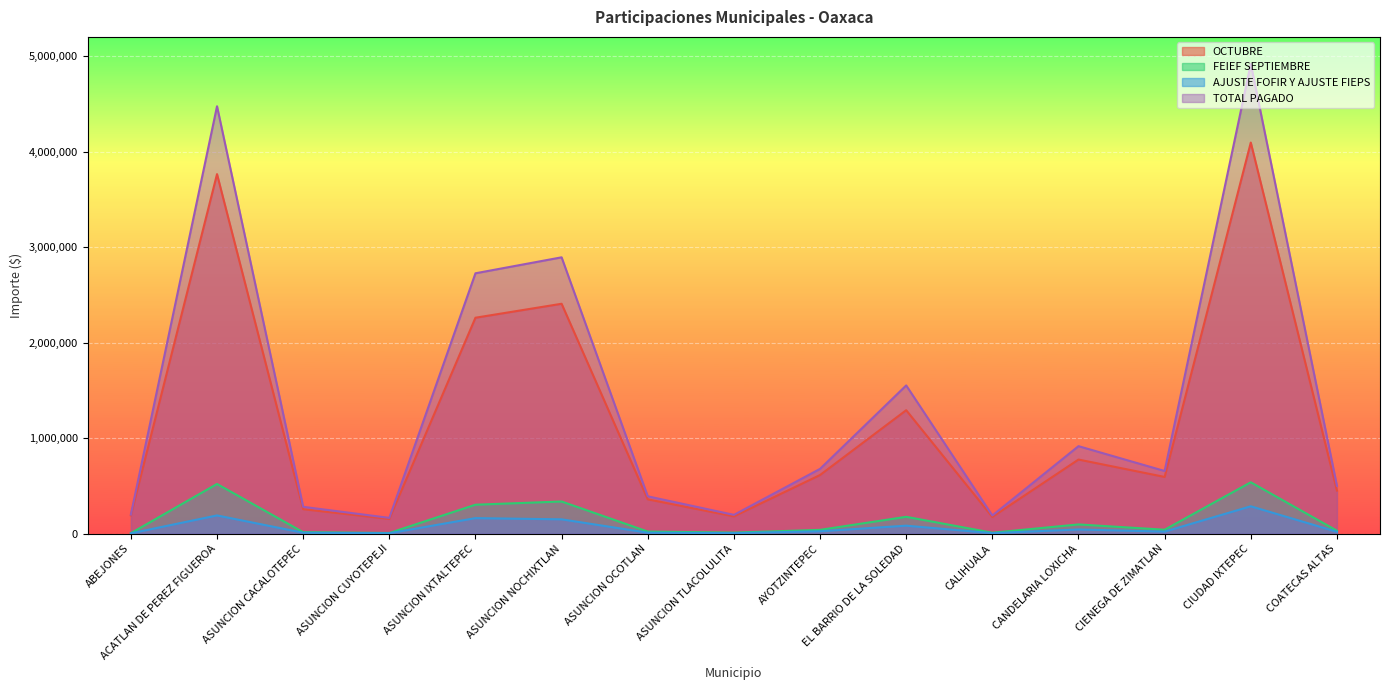

What is the average value of the OCTUBRE series?

1170968.6